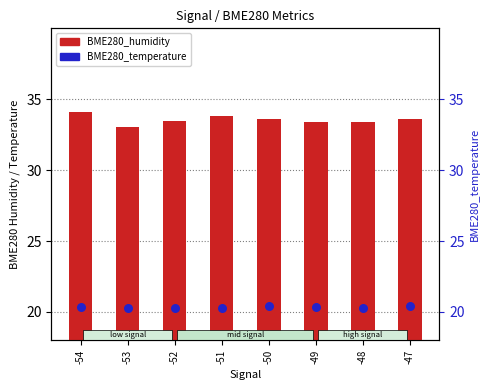

At which category is the sum across all series the highest?

-54